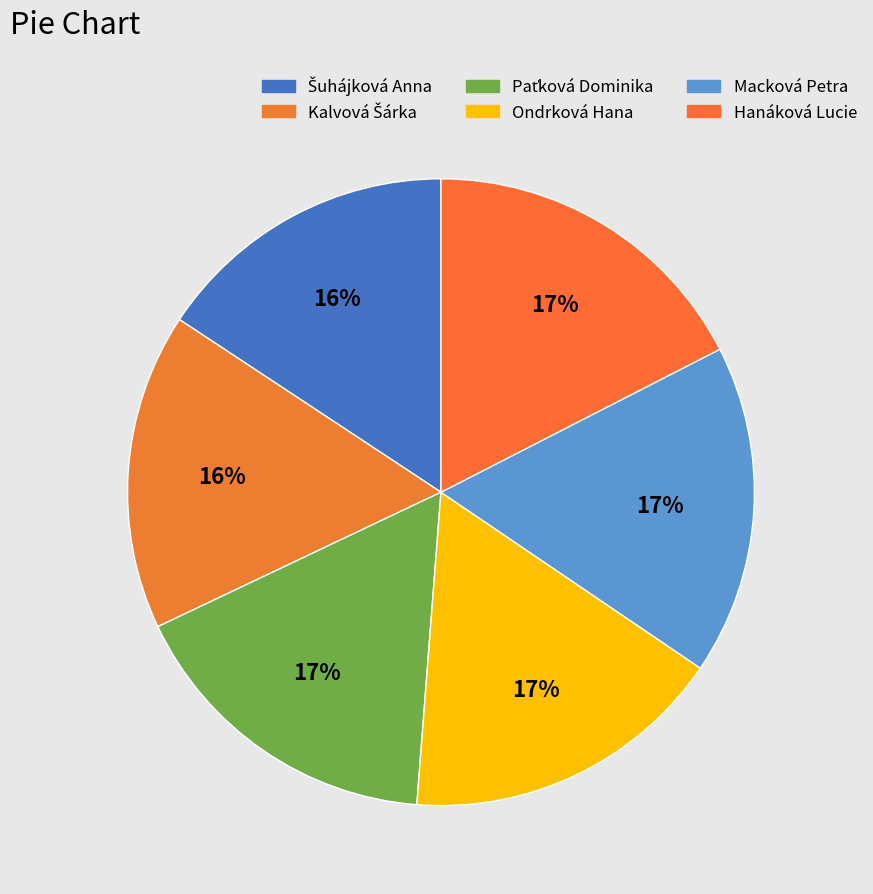

What is the smallest slice in the pie chart?

Šuhájková Anna